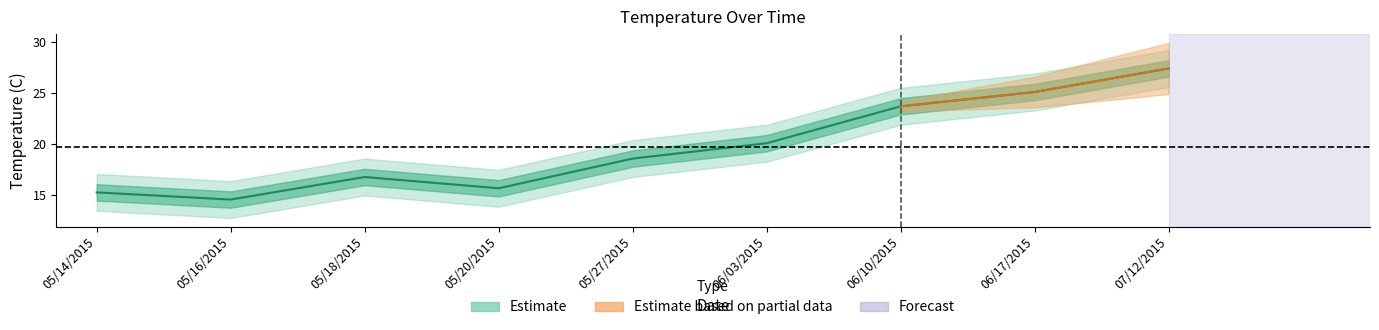

What is the maximum value shown in the chart?

27.4